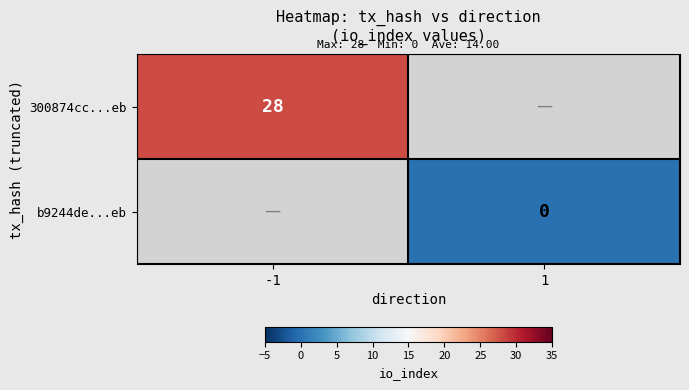

The value of 300874cc...eb at -1 is 10. True or false?

False